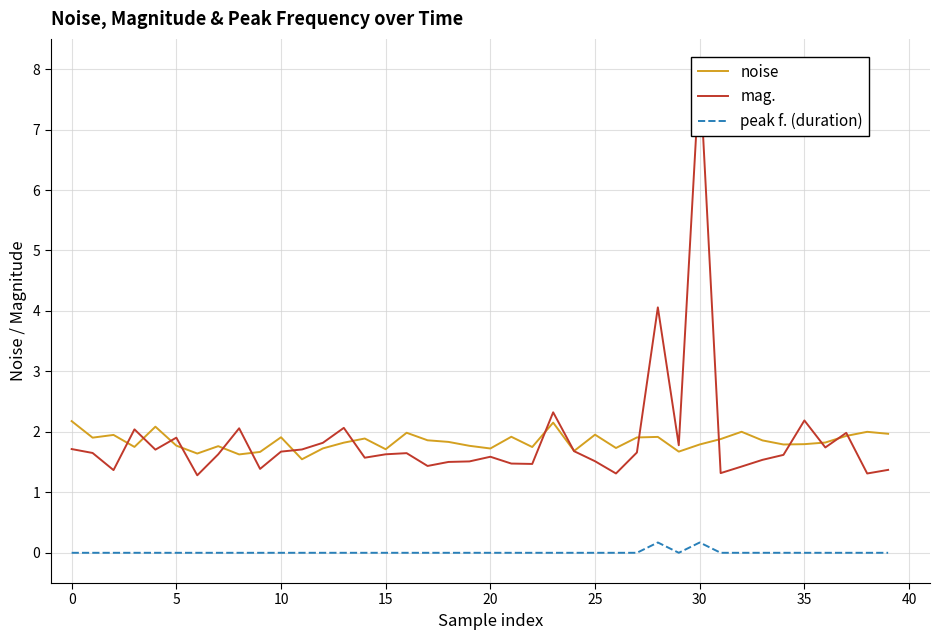

List the series in order of their peak value, highest first.

mag., noise, peak f. (duration)